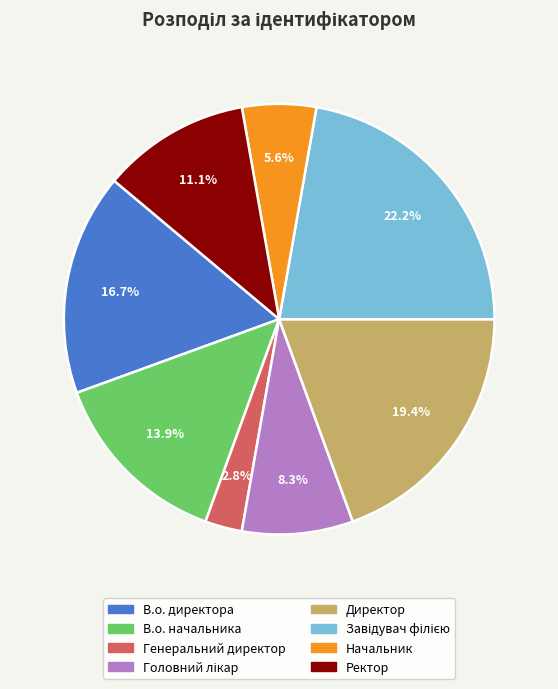

Which has a higher value, В.о. начальника or Начальник?

В.о. начальника